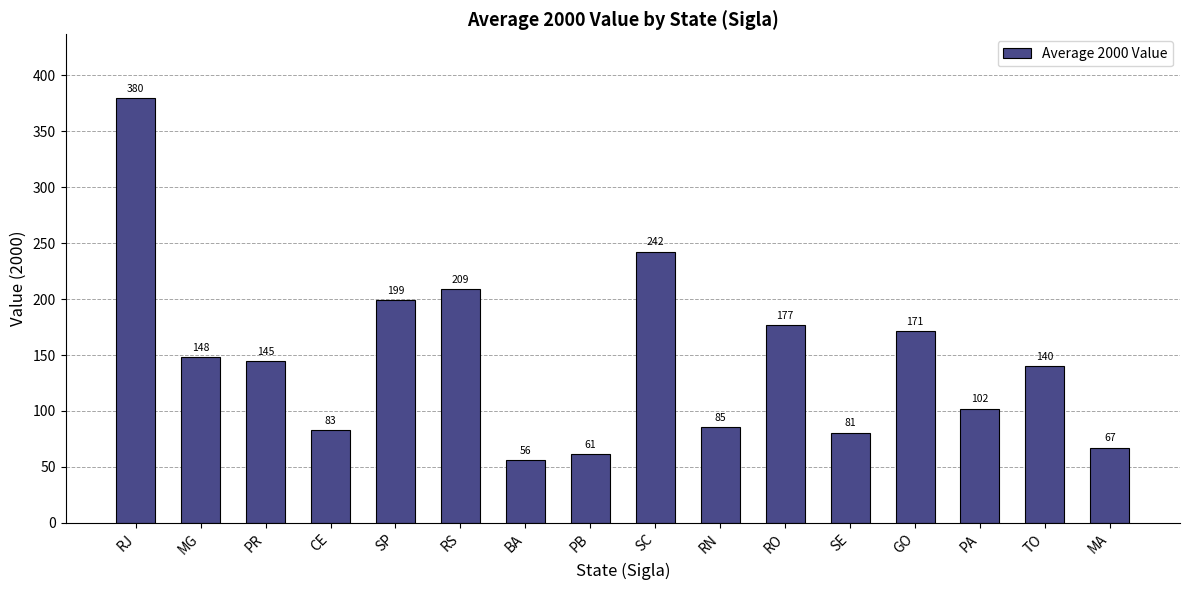

What is the sum of all values?

2345.1